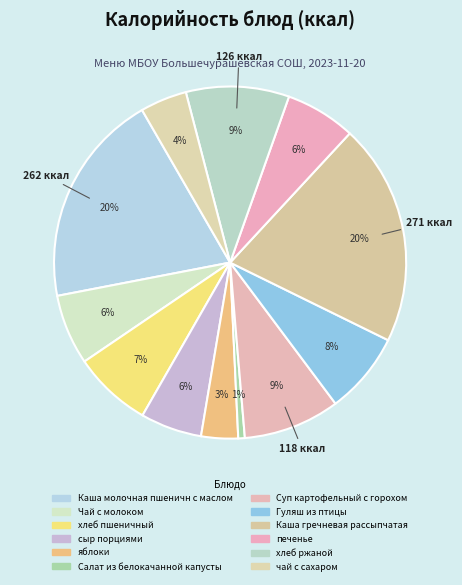

To the nearest percent, what percentage of the pie is сыр порциями?

6%